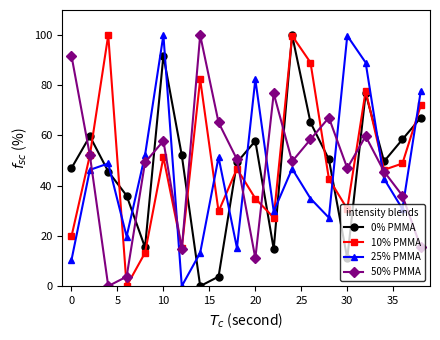

At how many categories does at least one series exceed 44?

19